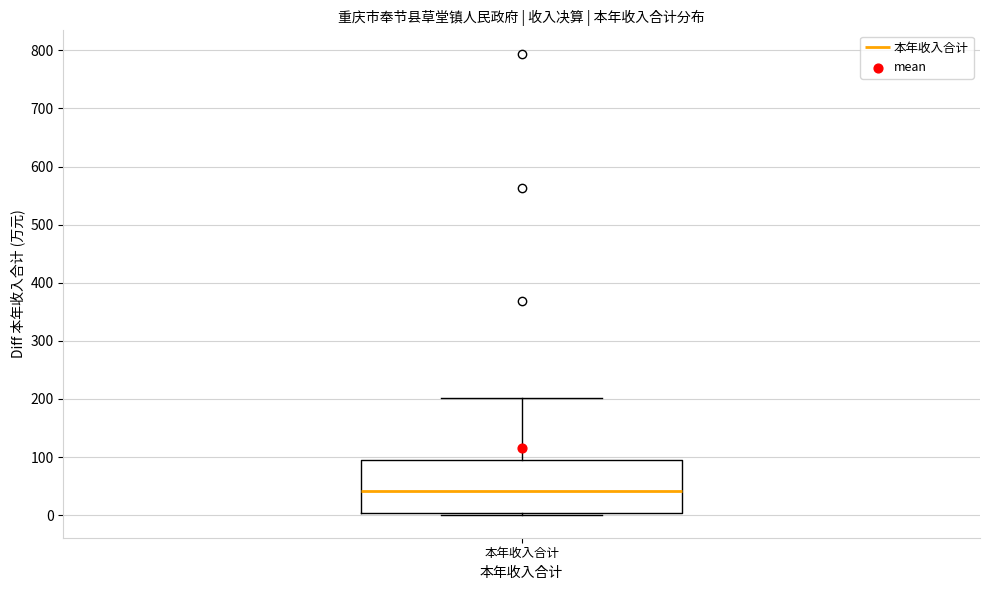

Transcribe this box plot: give where the median line is, the range the box spans, and where the two whiskers end, as read against the y-axis. The values are not printed on the chart, so give them approximately, as read against the axis.

median 40, box 0 to 90, whiskers 0 (just below the box's lower edge) to 200